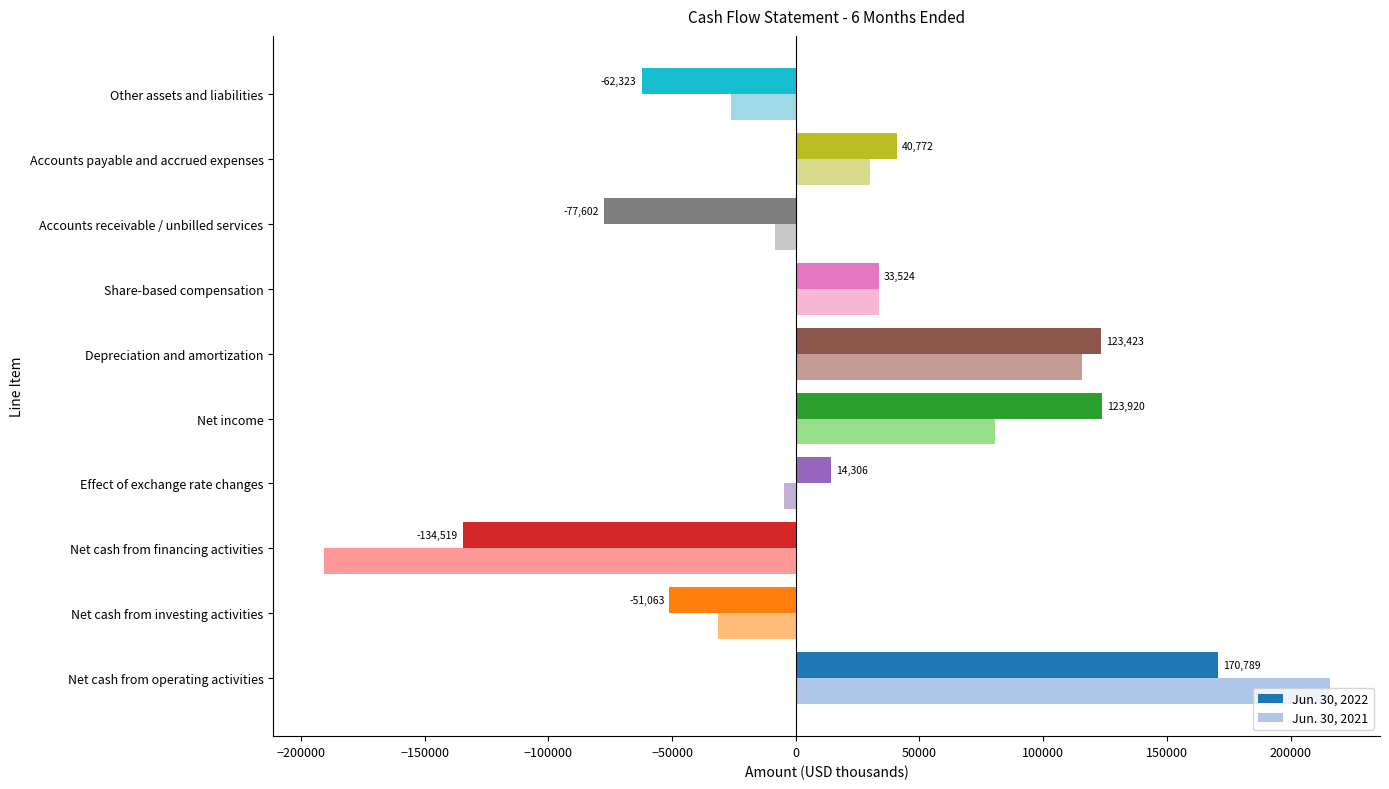

Rank the series by their maximum value, from lowest to highest.

Jun. 30, 2022, Jun. 30, 2021